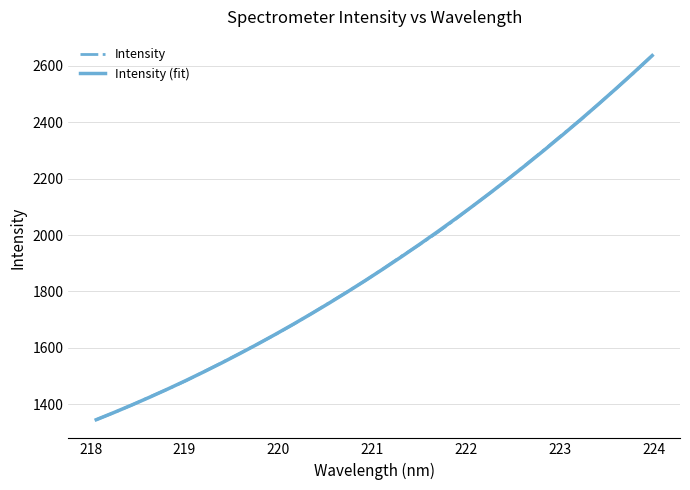

What is the minimum value for Intensity (fit)?

1345.7